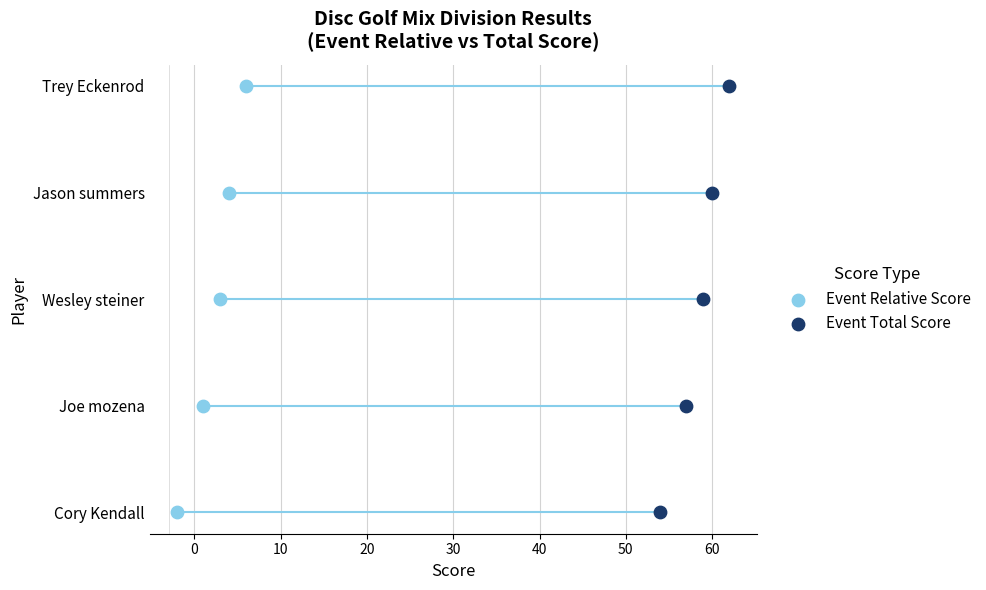

What are all the series names shown in the legend?

Event Relative Score, Event Total Score